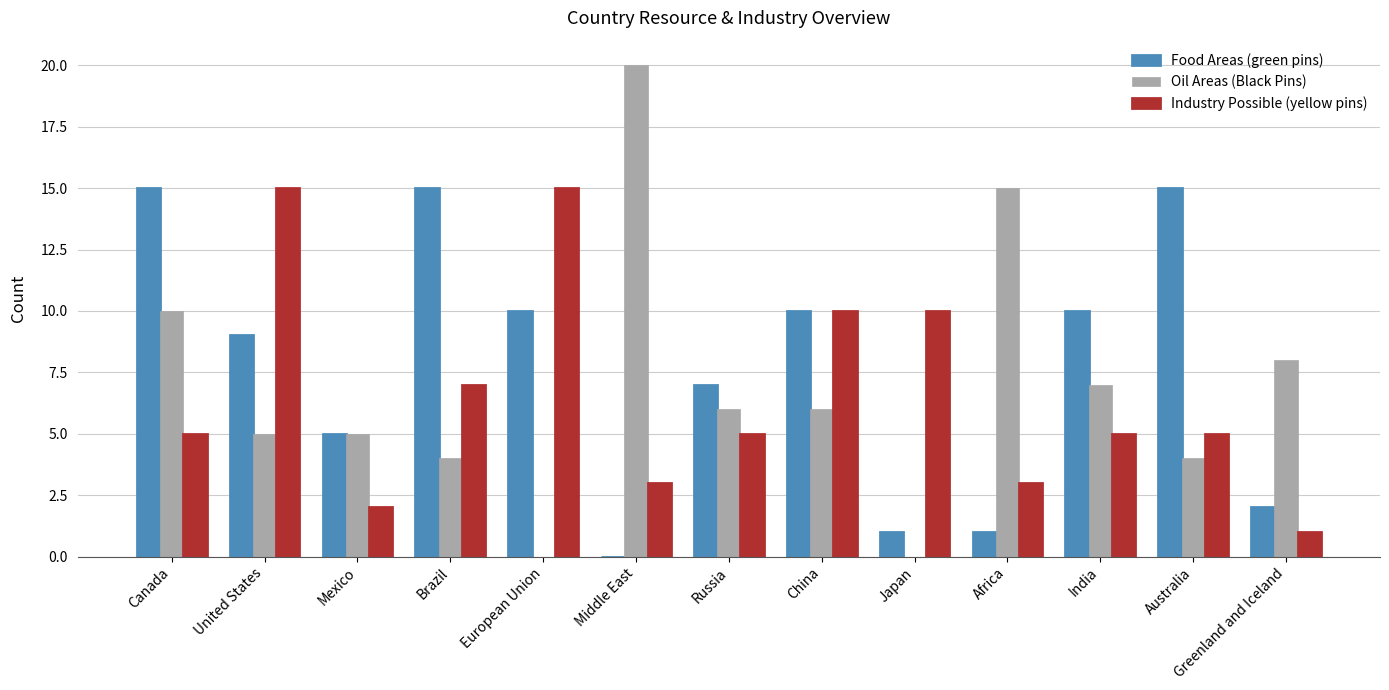

What is the sum of all Industry Possible (yellow pins) values?

86